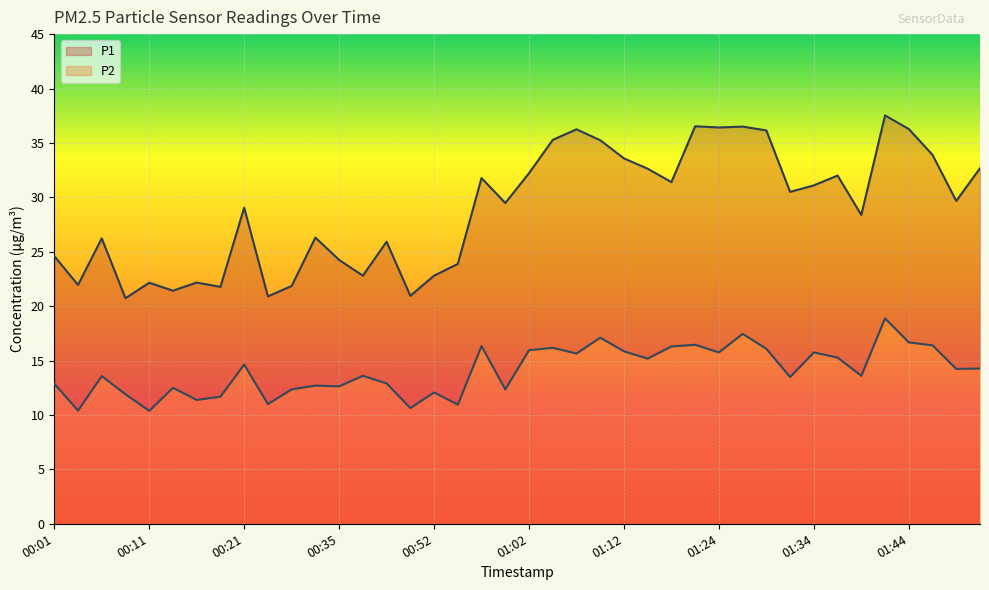

Reading right to left, transcribe all the data shown in this chart.

P1: 01:51=32.7	01:49=29.7	01:46=33.9	01:44=36.3	01:41=37.5	01:39=28.4	01:36=32.0	01:34=31.1	01:31=30.5	01:29=36.1	01:27=36.5	01:24=36.4	01:22=36.5	01:19=31.4	01:17=32.6	01:12=33.6	01:10=35.2	01:07=36.2	01:05=35.3	01:02=32.2	01:00=29.5	00:57=31.8	00:55=23.9	00:52=22.8	00:48=20.9	00:43=25.9	00:38=22.8	00:35=24.2	00:31=26.3	00:28=21.9	00:26=20.9	00:21=29.1	00:18=21.8	00:16=22.2	00:14=21.4	00:11=22.1	00:09=20.7	00:06=26.2	00:04=21.9	00:01=24.6
P2: 01:51=14.3	01:49=14.2	01:46=16.4	01:44=16.7	01:41=18.9	01:39=13.6	01:36=15.3	01:34=15.8	01:31=13.5	01:29=16.1	01:27=17.4	01:24=15.8	01:22=16.4	01:19=16.3	01:17=15.2	01:12=15.8	01:10=17.1	01:07=15.7	01:05=16.2	01:02=15.9	01:00=12.3	00:57=16.3	00:55=10.9	00:52=12.1	00:48=10.6	00:43=12.9	00:38=13.6	00:35=12.6	00:31=12.7	00:28=12.3	00:26=11.0	00:21=14.6	00:18=11.7	00:16=11.4	00:14=12.5	00:11=10.4	00:09=11.9	00:06=13.6	00:04=10.4	00:01=12.9